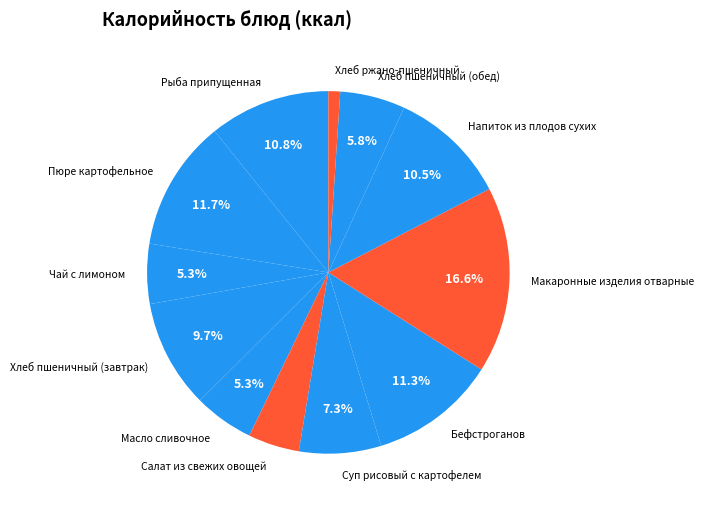

What is the smallest slice in the pie chart?

Хлеб ржано-пшеничный